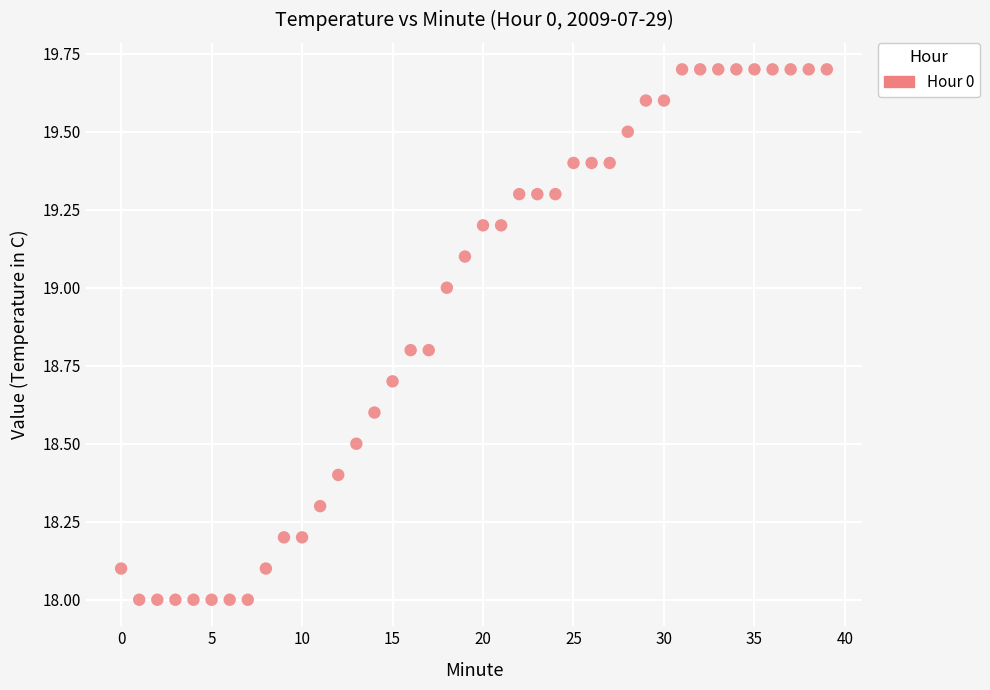

What is the range of Y values (max minus min)?

1.7